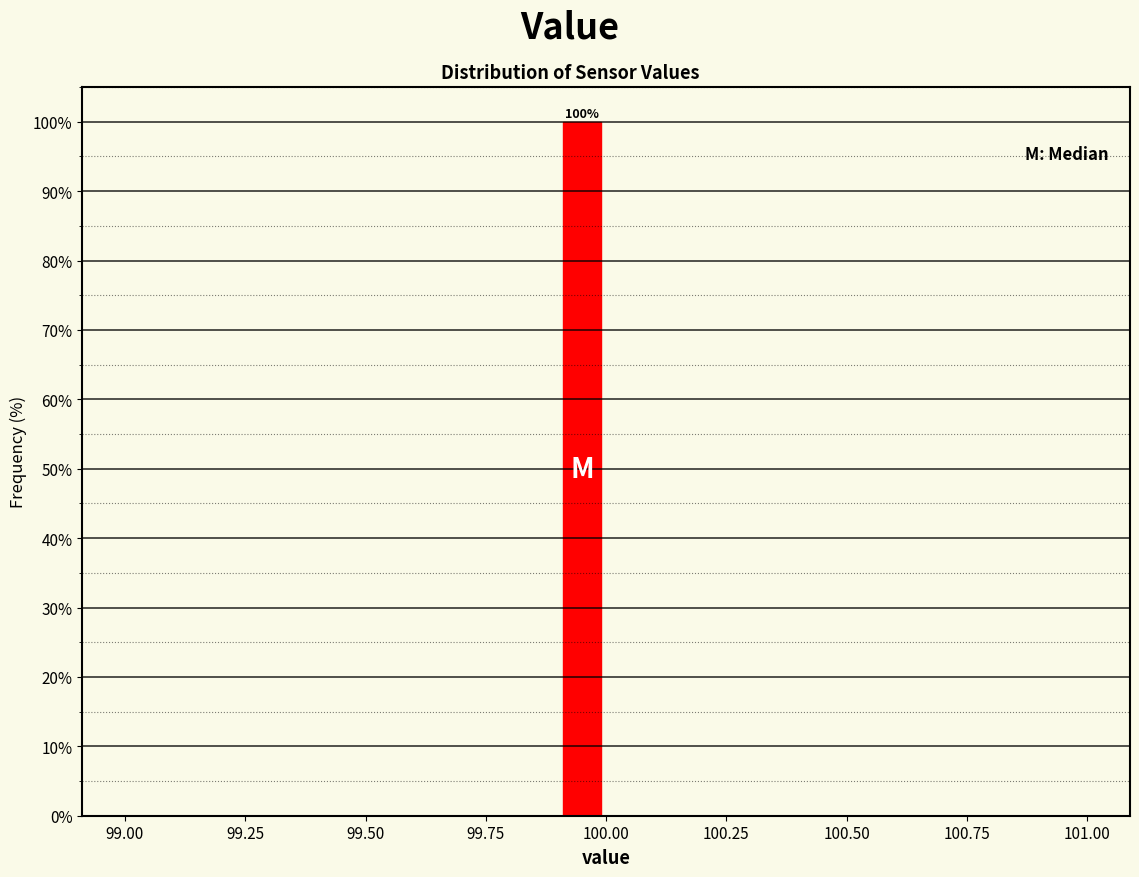

Around what value on the x-axis is the tallest bar? Give the approximate position of its centre, as read against the axis.

99.95